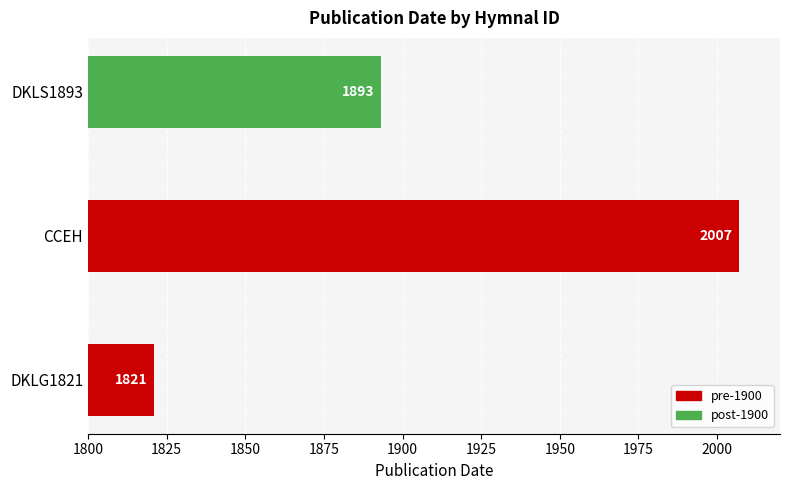

What is the greatest value displayed?

2007